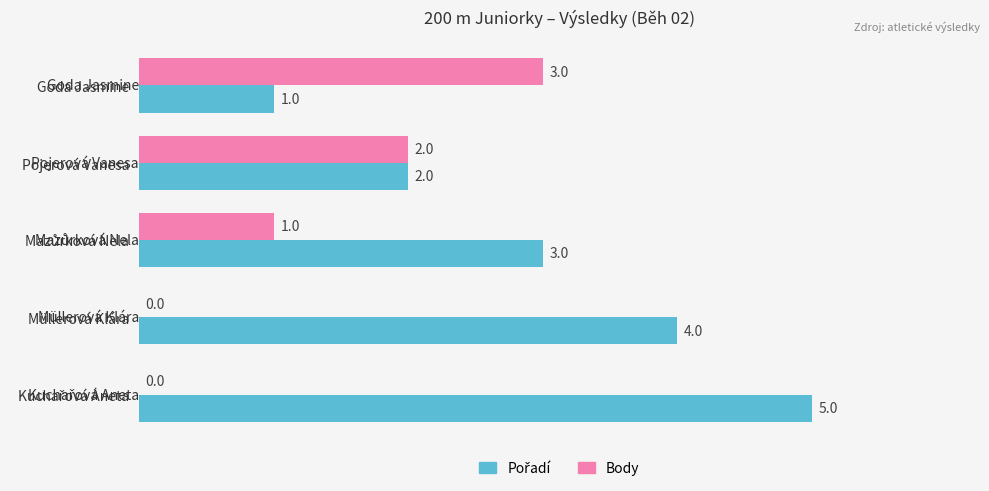

What is the sum of all Body values?

6